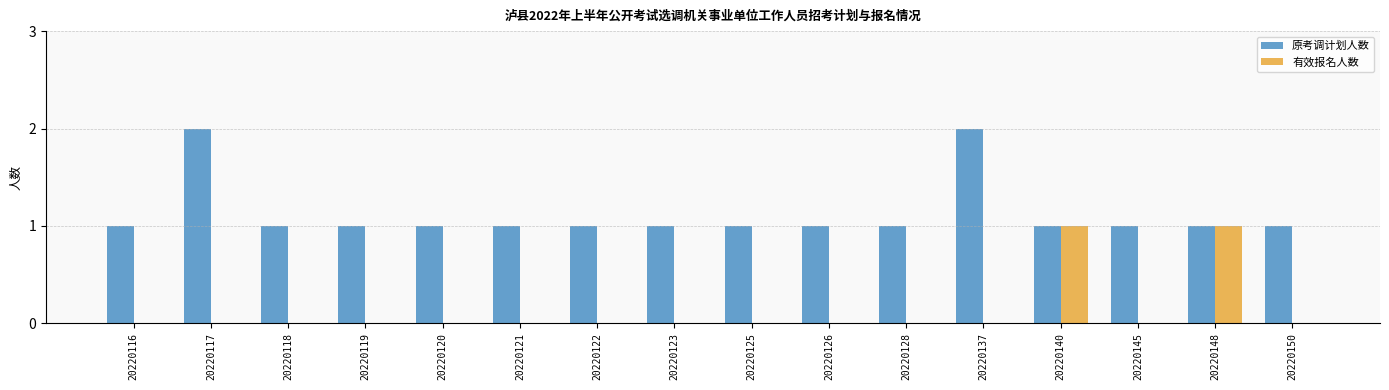

Which series has the largest range (max minus min)?

原考调计划人数